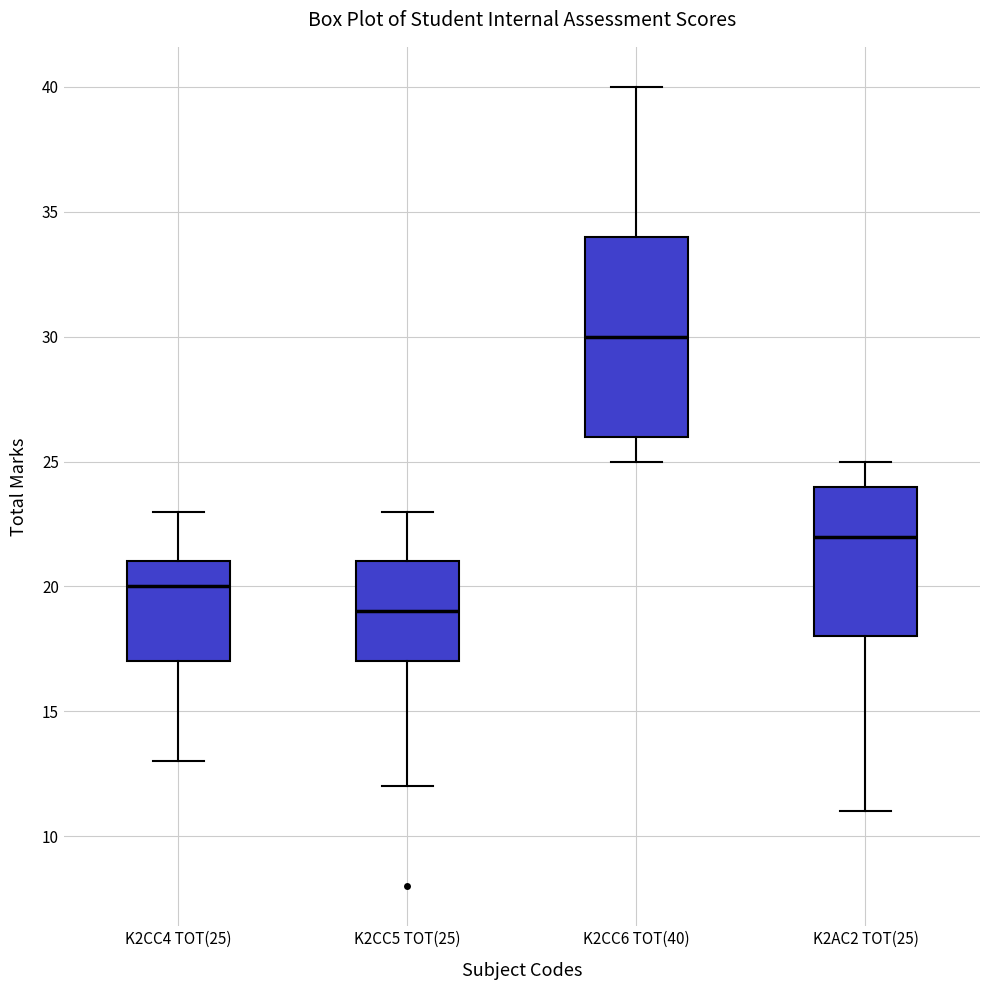

Which box is the tallest, from its lower edge to its upper edge?

K2CC6 TOT(40)